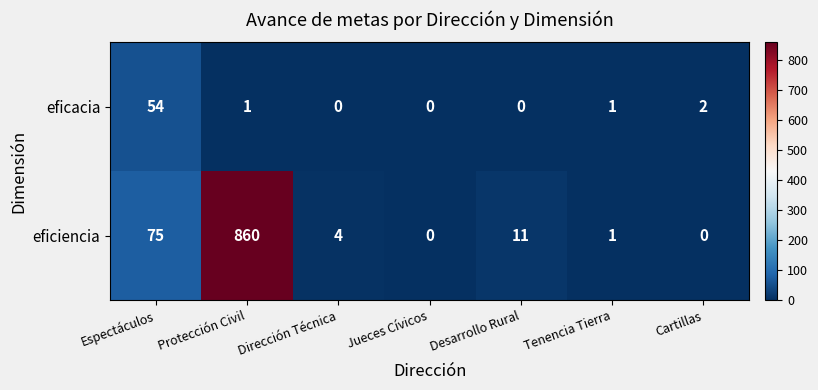

Which series has the largest range (max minus min)?

eficiencia